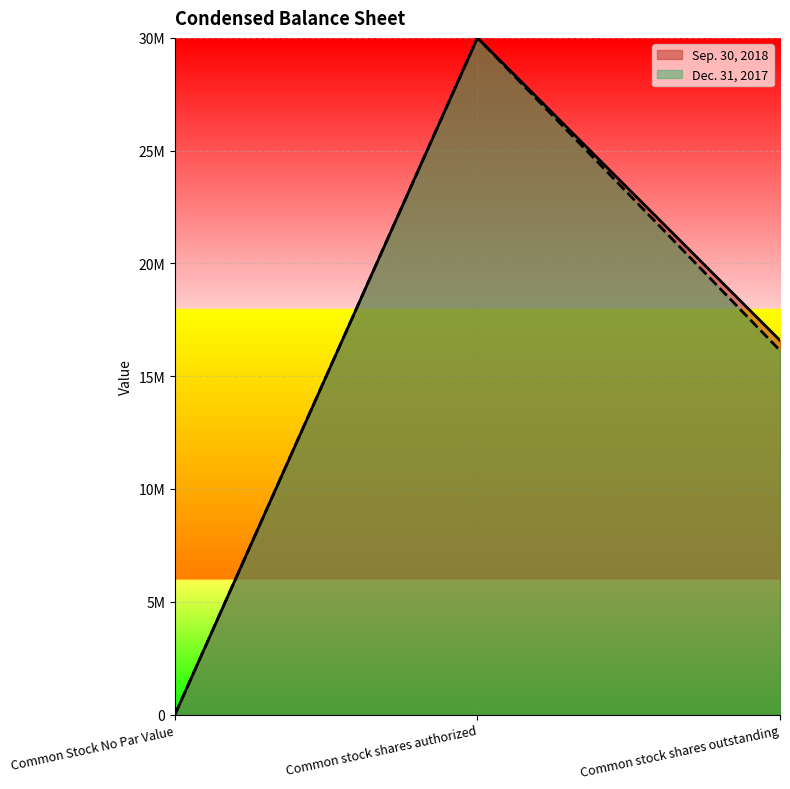

What is the sum of the Dec. 31, 2017 values at Common stock shares authorized and Common stock shares outstanding?

46141303